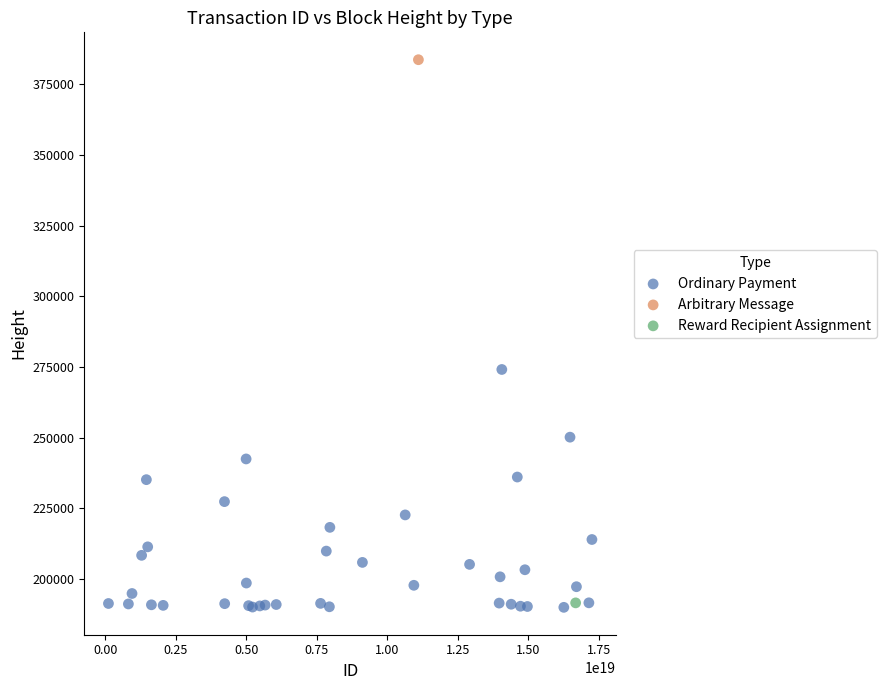

What are all the series names shown in the legend?

Ordinary Payment, Arbitrary Message, Reward Recipient Assignment